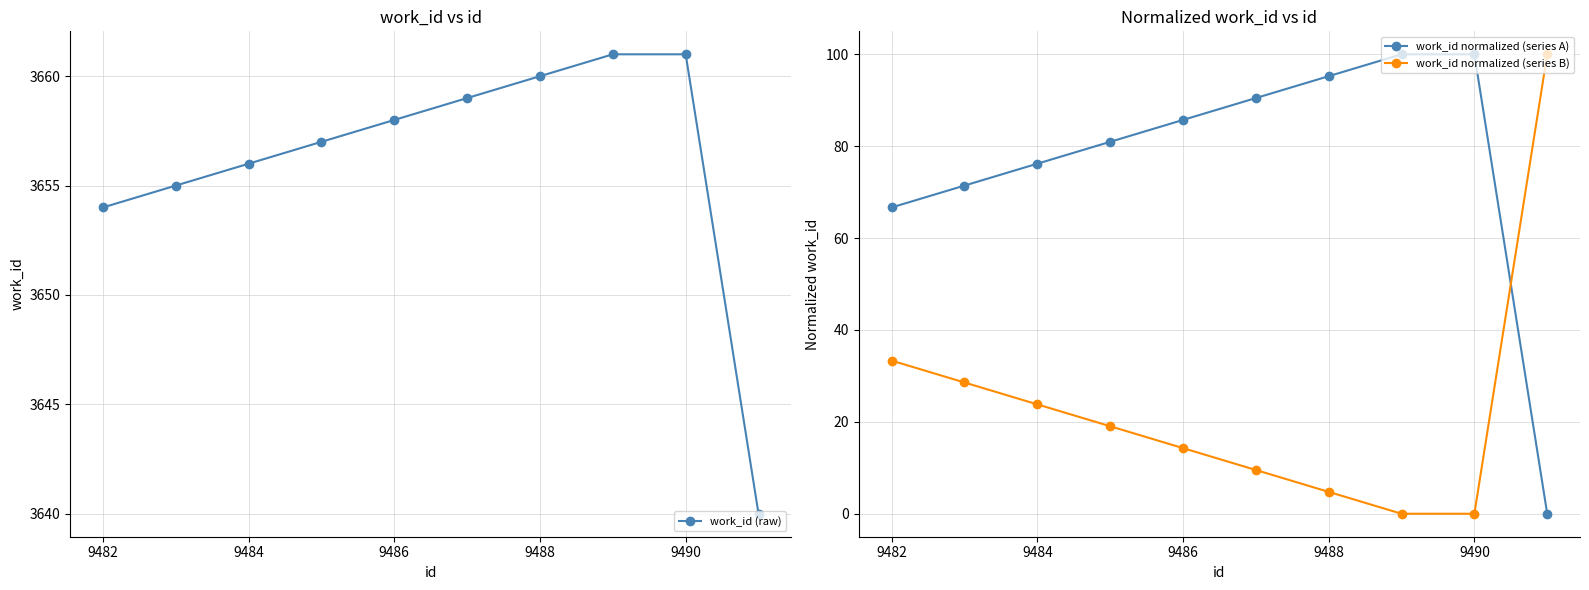

Reading left to right, list all the values displayed in this chart.

work_id (raw): 3654.0	3655.0	3656.0	3657.0	3658.0	3659.0	3660.0	3661.0	3661.0	3640.0
work_id normalized (series A): 66.7	71.4	76.2	81.0	85.7	90.5	95.2	100.0	100.0	0.0
work_id normalized (series B): 33.3	28.6	23.8	19.0	14.3	9.5	4.8	0.0	0.0	100.0